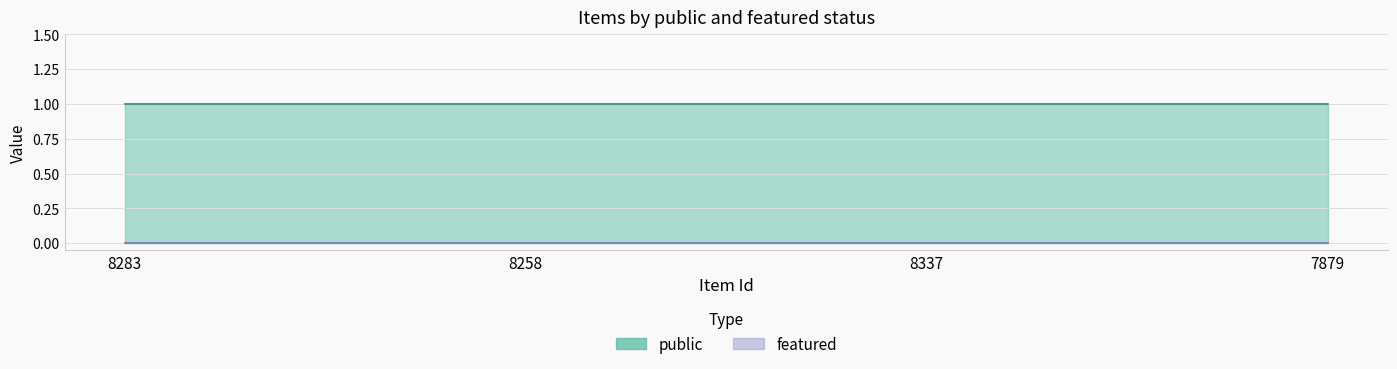

True or false: featured and public cross at least once.

False